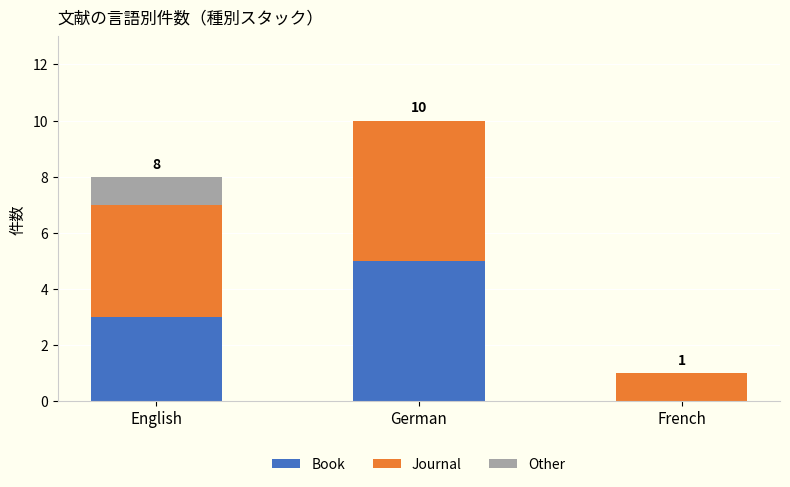

How many data points does each series have?

3